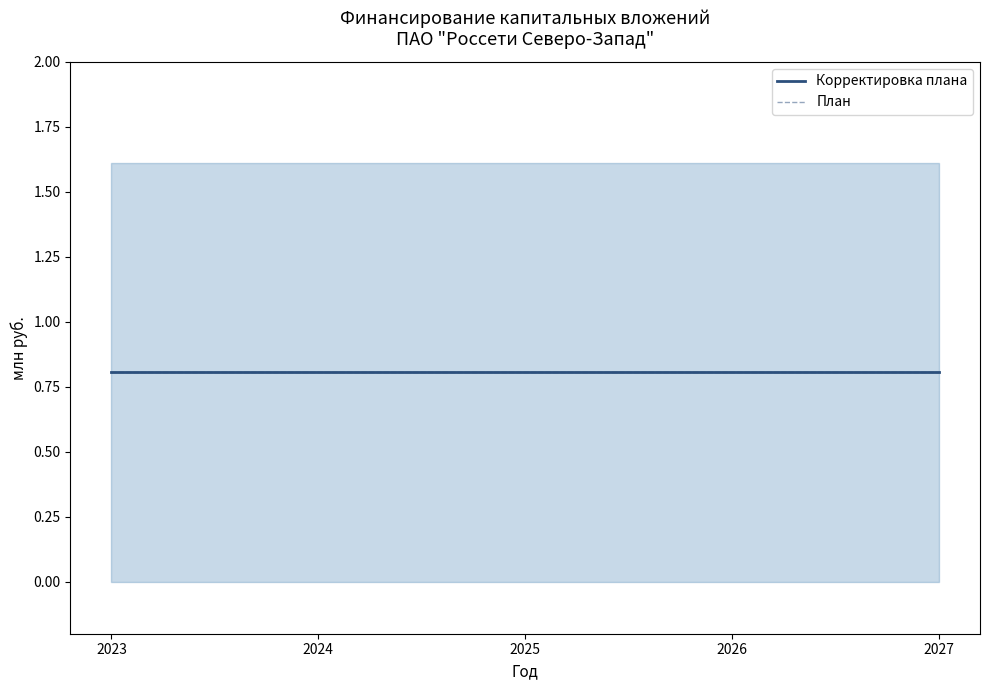

True or false: upper and lower intersect in this chart.

False